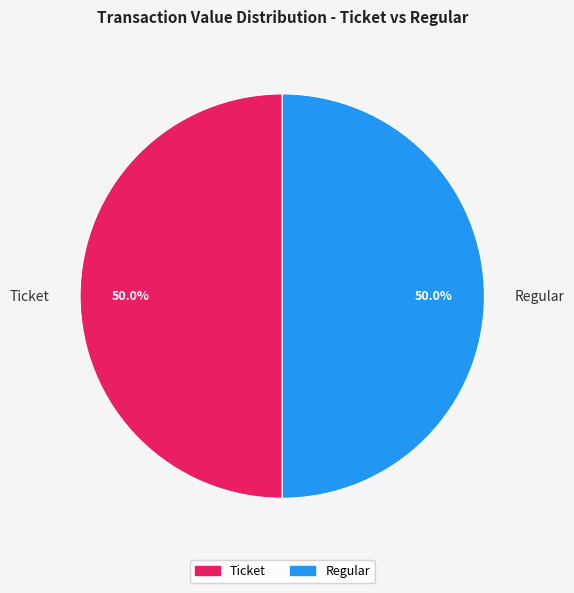

How much of the chart is everything except Ticket?

50.0%